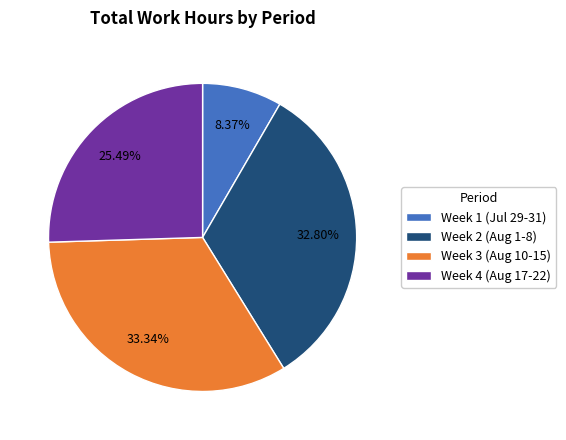

Do Week 4 (Aug 17-22) and Week 2 (Aug 1-8) together represent more than half of the pie?

Yes